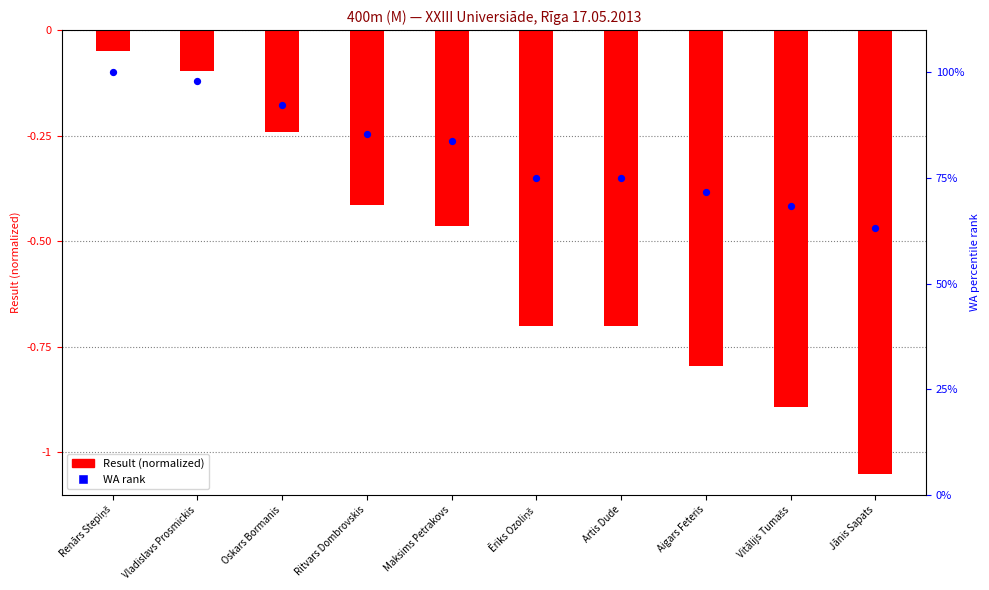

What are all the series names shown in the legend?

Result (normalized), WA rank